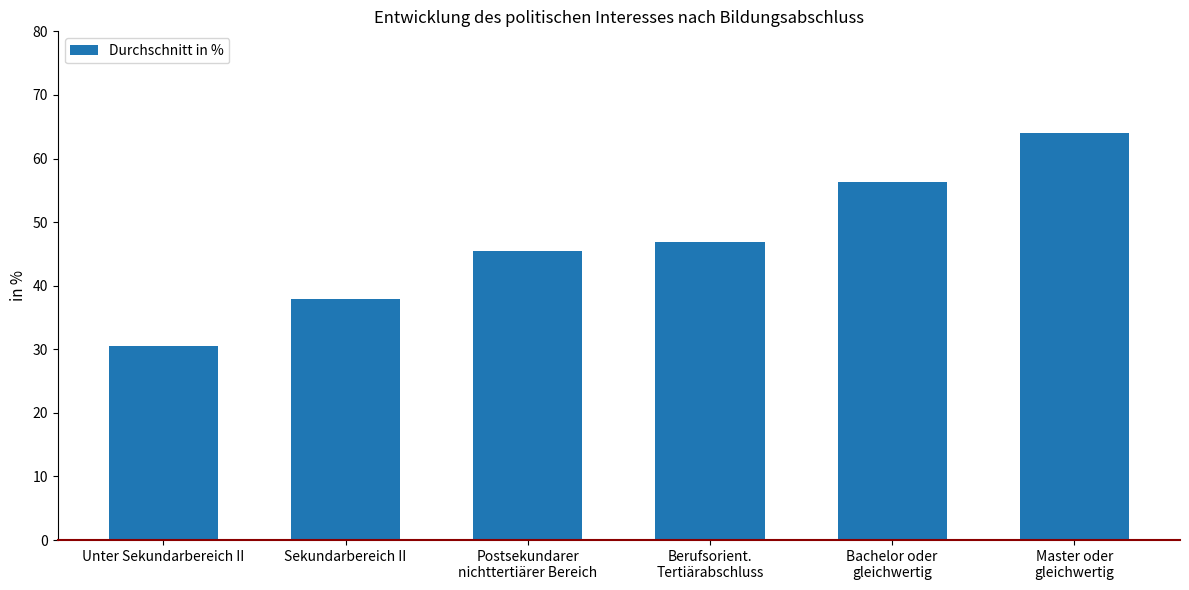

How many data points are above 46?

3